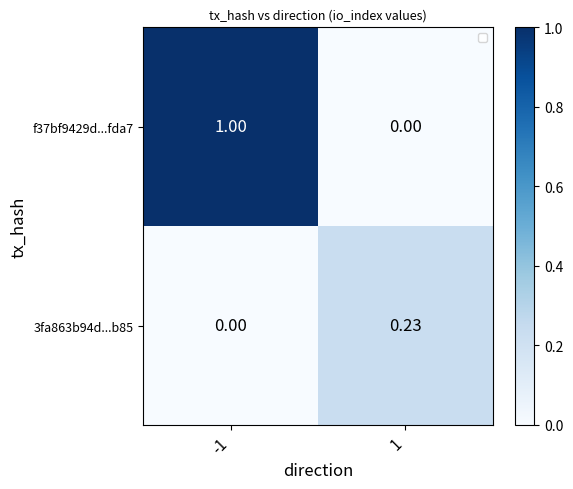

How many data points in f37bf9429d...fda7 are less than 1?

1